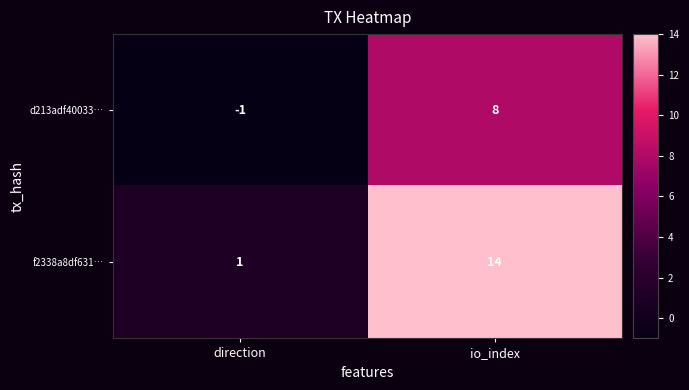

Count the number of data series in this chart.

2